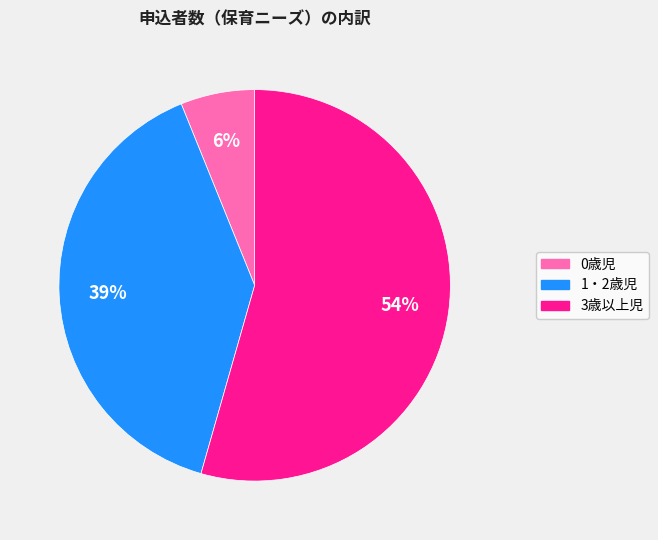

Count the number of slices in the pie.

3